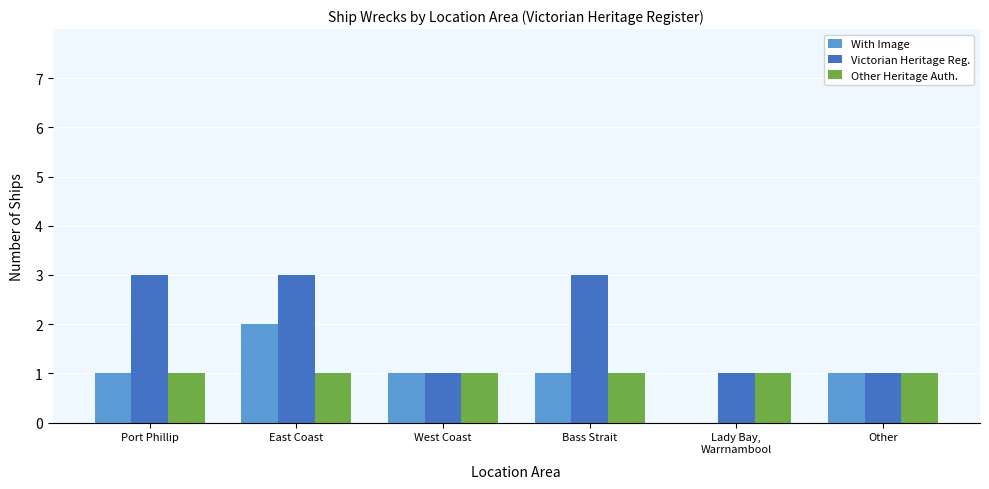

Reading right to left, extract all data points from this chart.

With Image: 1	0	1	1	2	1
Victorian Heritage Reg.: 1	1	3	1	3	3
Other Heritage Auth.: 1	1	1	1	1	1